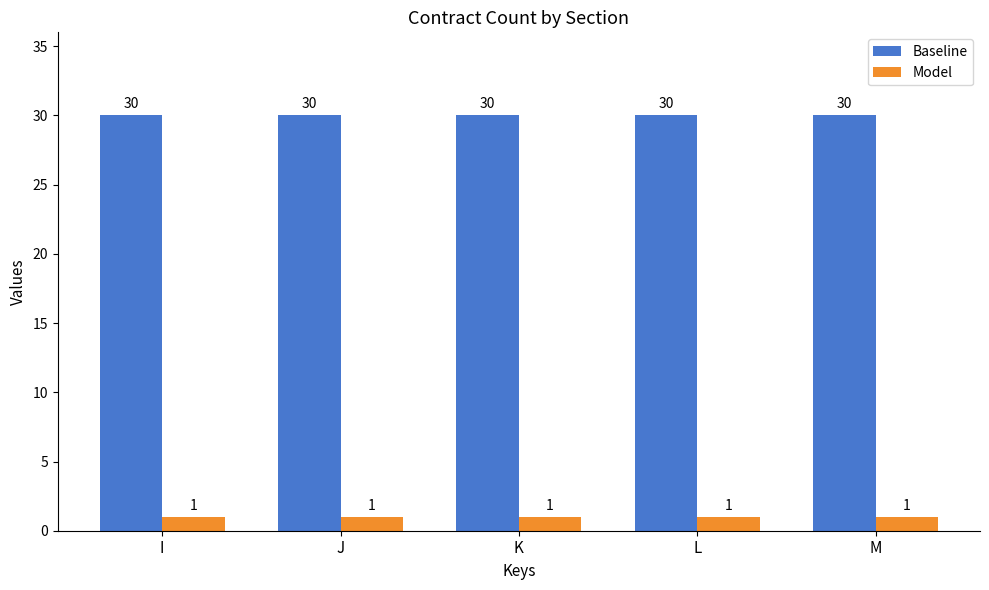

What is the highest value of the Model series?

1